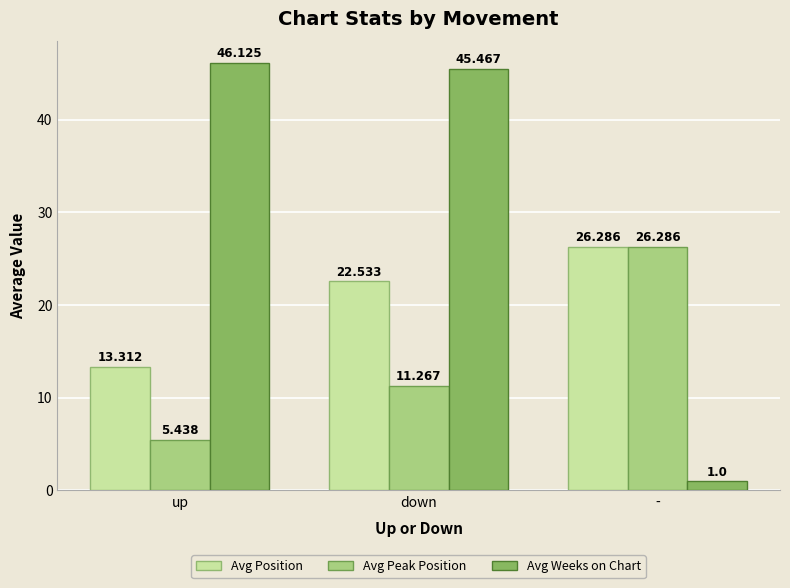

At how many categories does at least one series exceed 31?

2